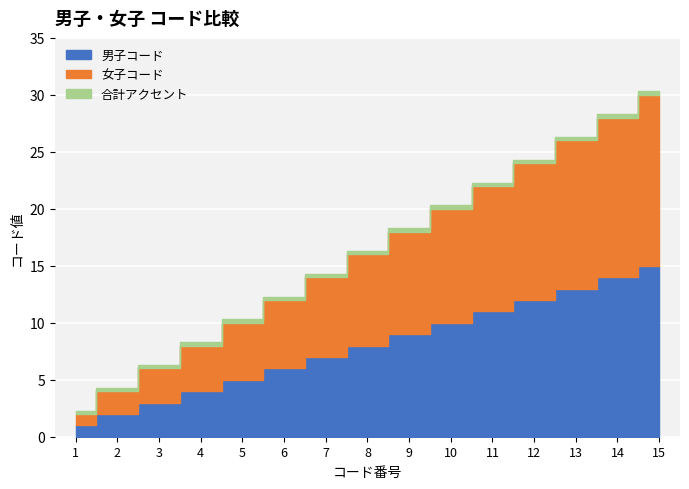

What is the total value across all series at 1?

2